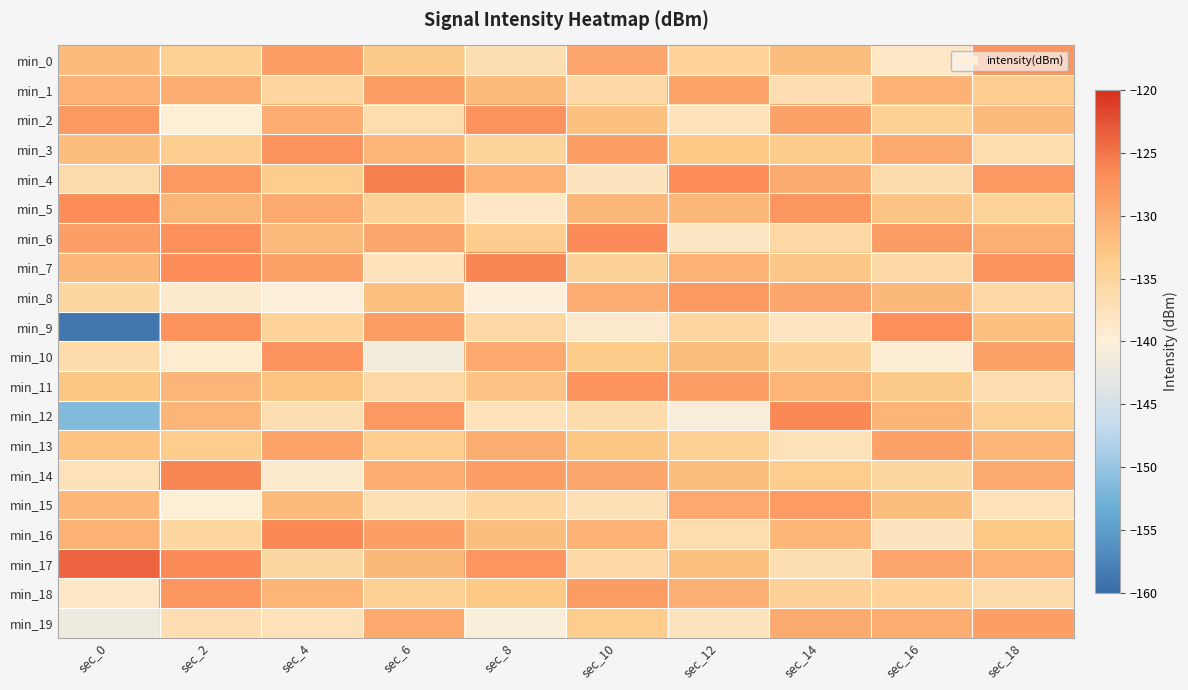

List the series in order of their peak value, highest first.

min_17, min_4, min_14, min_7, min_12, min_16, min_6, min_5, min_9, min_2, min_10, min_11, min_3, min_0, min_18, min_8, min_15, min_1, min_19, min_13